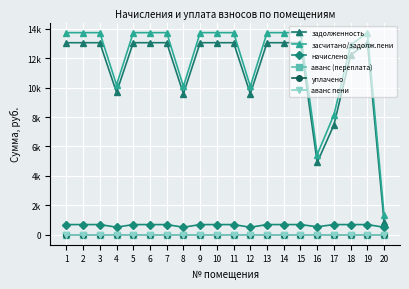

Where is аванс пени nearest to the value 0?

1